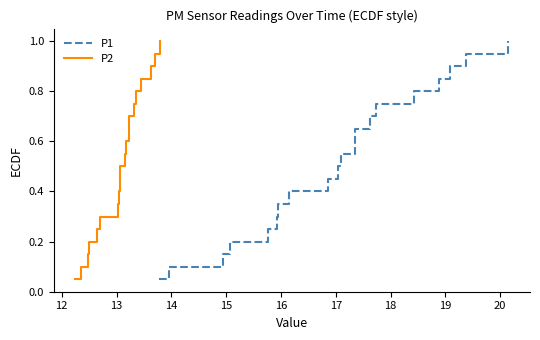

What is the difference between the maximum and minimum values in the P2 series?

0.9